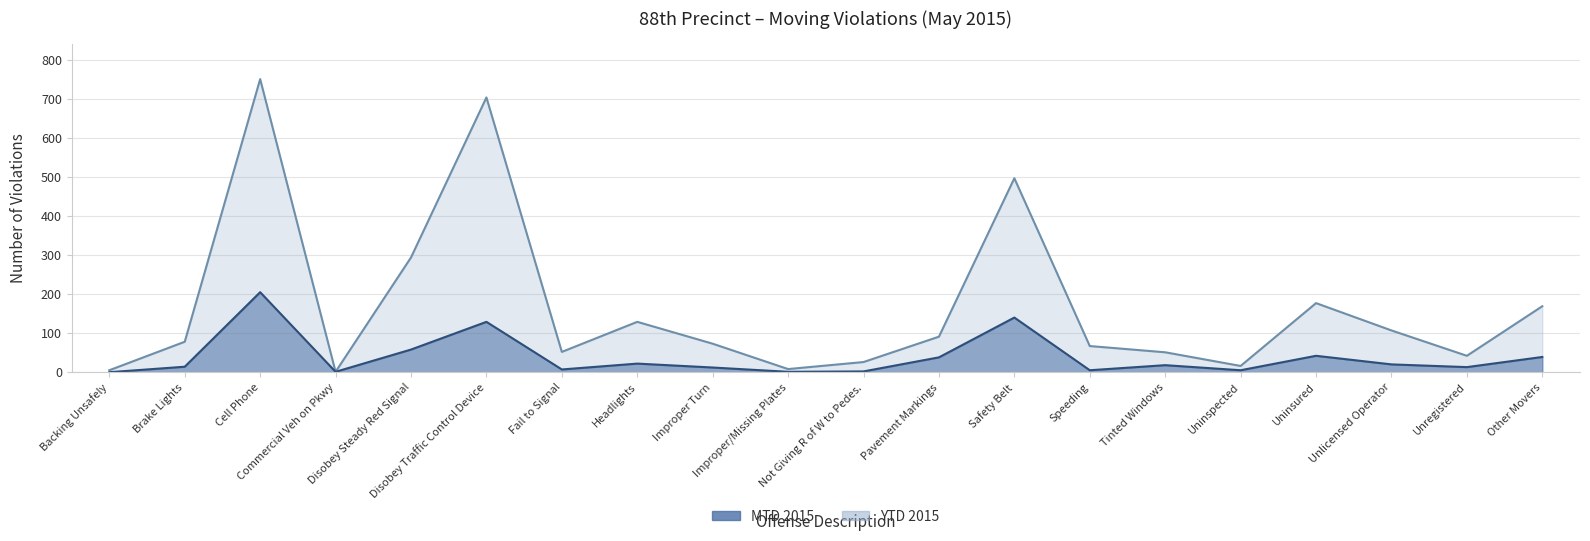

How many data points does each series have?

20